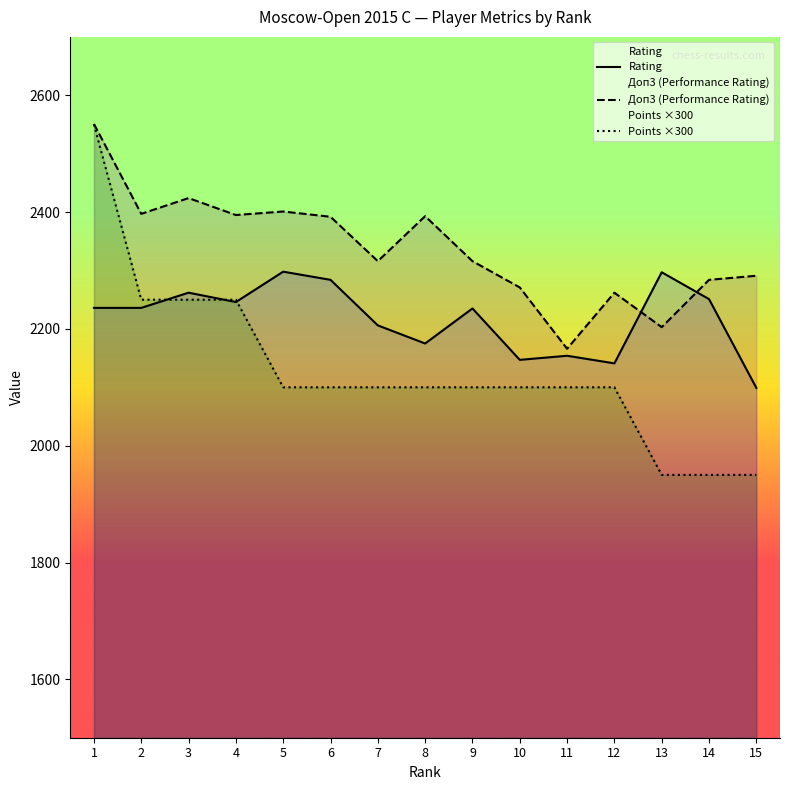

What is the difference between the highest and lowest values at 1?

315